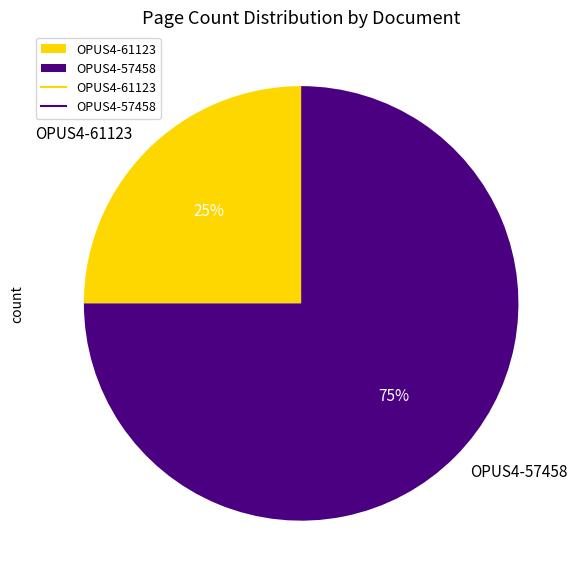

To the nearest percent, what is the difference between the OPUS4-61123 and OPUS4-57458 slice percentages?

50%